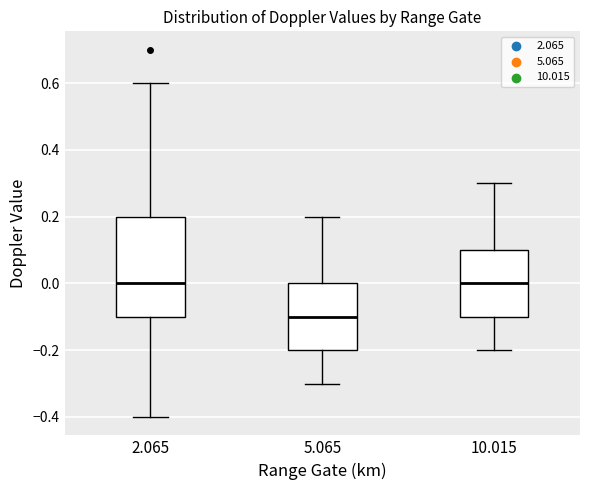

Comparing the boxes themselves (not the whiskers), which one is the tallest?

2.065